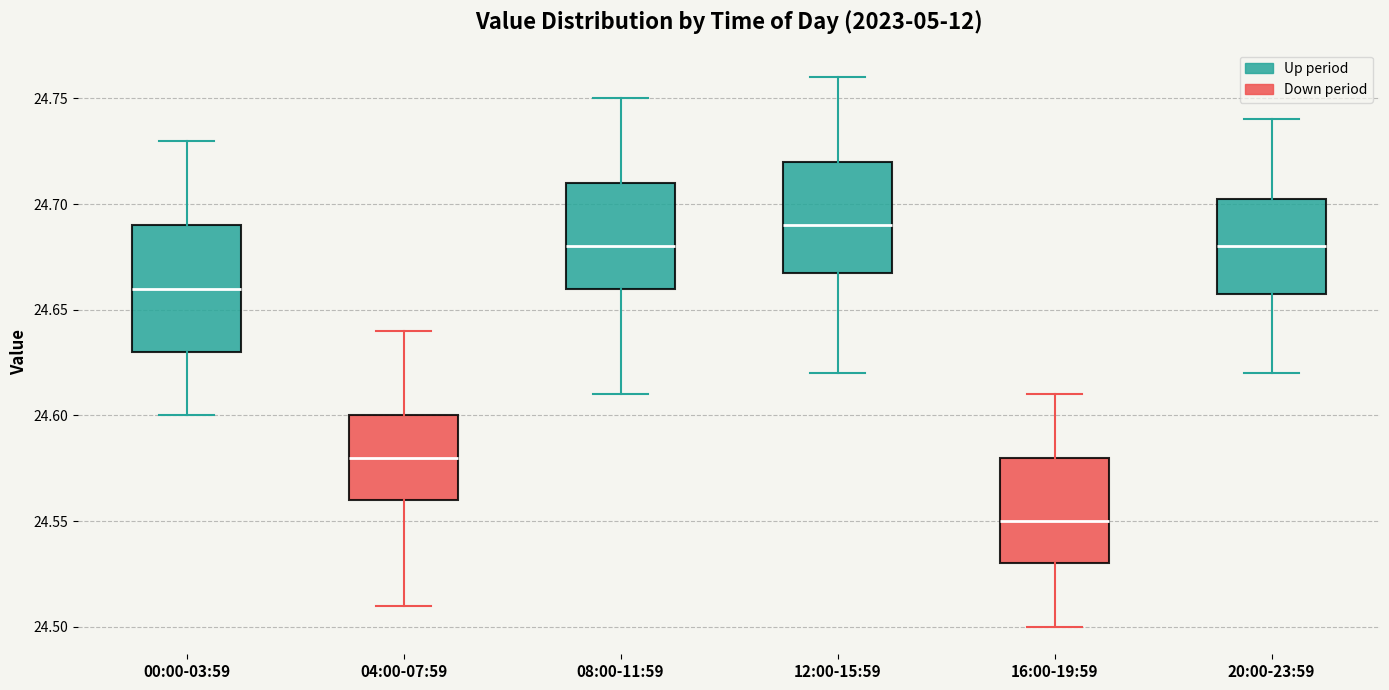

Reading left to right, transcribe this box plot: for each box, give where its median line is, the range the box spans, and where its two whiskers end, as read against the y-axis. The values are not printed on the chart, so give them approximately, as read against the axis.

00:00-03:59: median 24.660, box 24.630 to 24.690, whiskers 24.600 to 24.730
04:00-07:59: median 24.580, box 24.560 to 24.600, whiskers 24.510 to 24.640
08:00-11:59: median 24.680, box 24.660 to 24.710, whiskers 24.610 to 24.750
12:00-15:59: median 24.690, box 24.670 to 24.720, whiskers 24.620 to 24.760
16:00-19:59: median 24.550, box 24.530 to 24.580, whiskers 24.500 to 24.610
20:00-23:59: median 24.680, box 24.660 to 24.705, whiskers 24.620 to 24.740